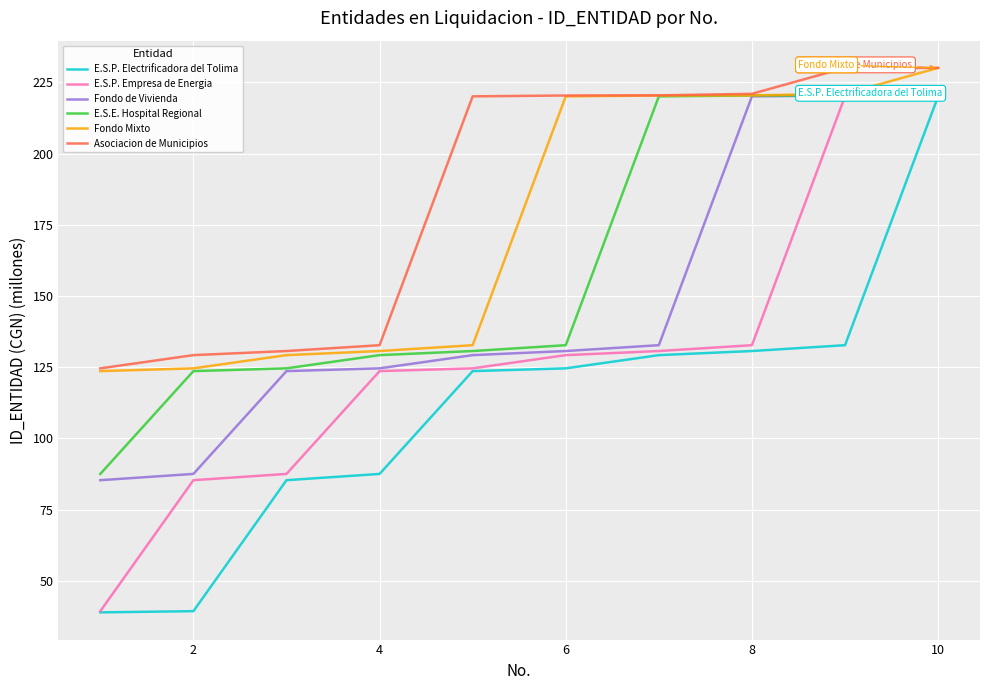

True or false: Asociacion de Municipios and E.S.P. Electrificadora del Tolima intersect in this chart.

False